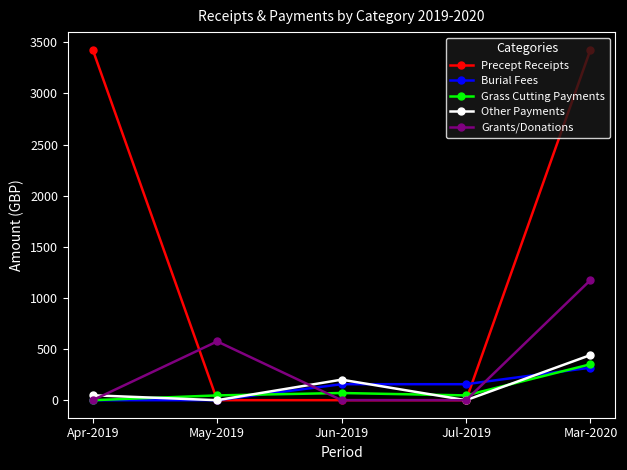

What is the difference between the highest and lowest values at May-2019?

575.0